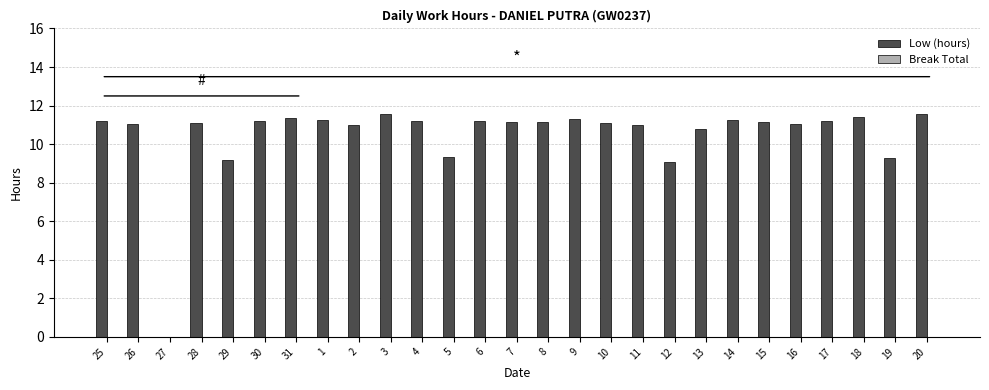

Which has a higher value, 8 or 13?

8